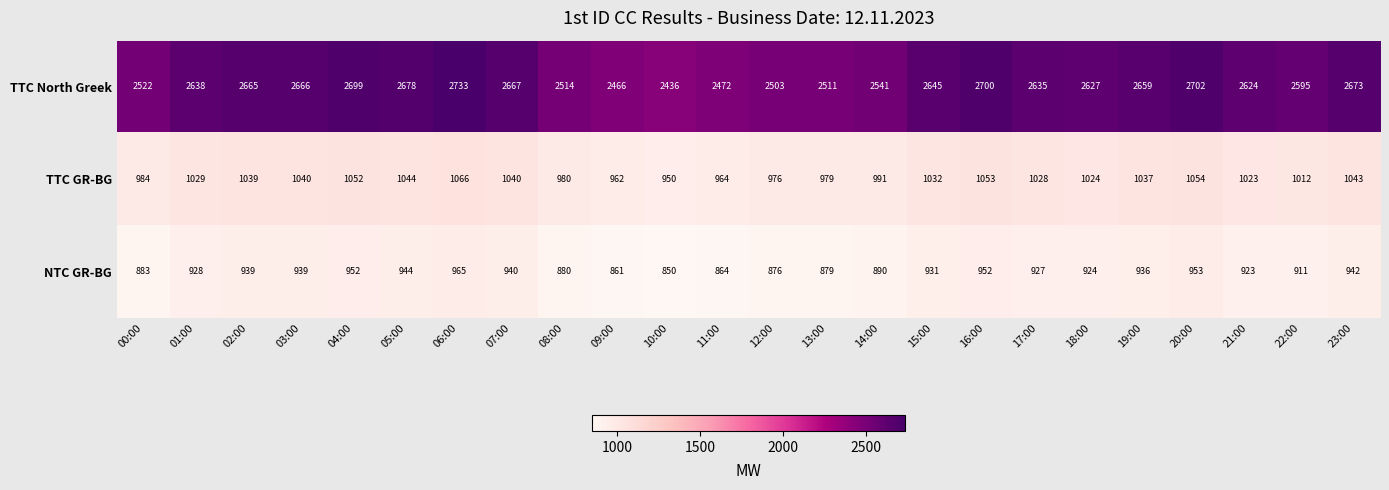

What is the difference between the maximum and minimum values in the TTC GR-BG series?

116